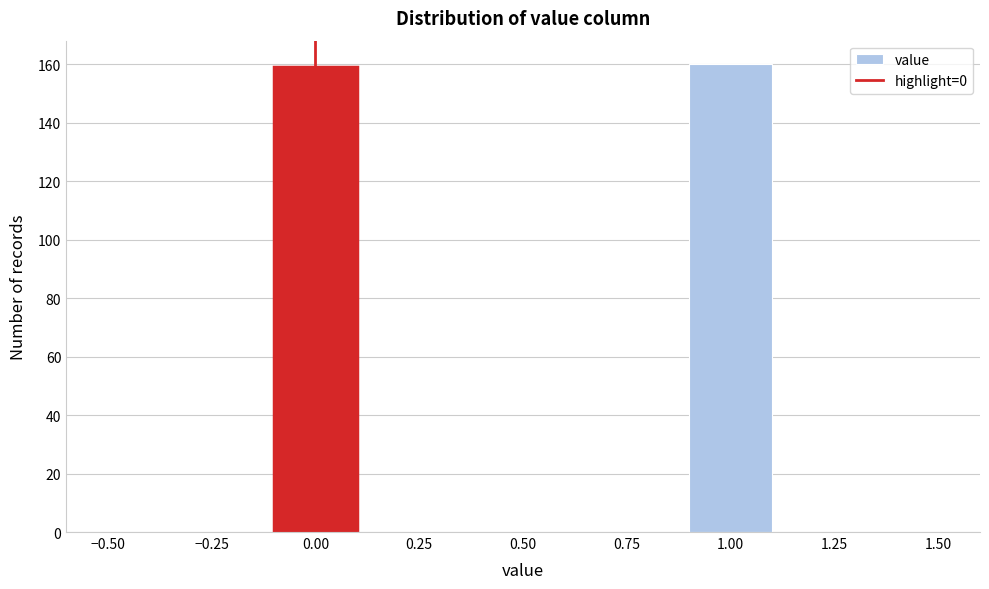

Reading left to right, transcribe this chart: for each bar, give the range it covers on the x-axis and its height. The values are not printed on the chart, so give them approximately, as read against the axis.

-0.5 to -0.3: 0
-0.3 to -0.1: 0
-0.1 to 0.1: 160
0.1 to 0.3: 0
0.3 to 0.5: 0
0.5 to 0.7: 0
0.7 to 0.9: 0
0.9 to 1.1: 160
1.1 to 1.3: 0
1.3 to 1.5: 0